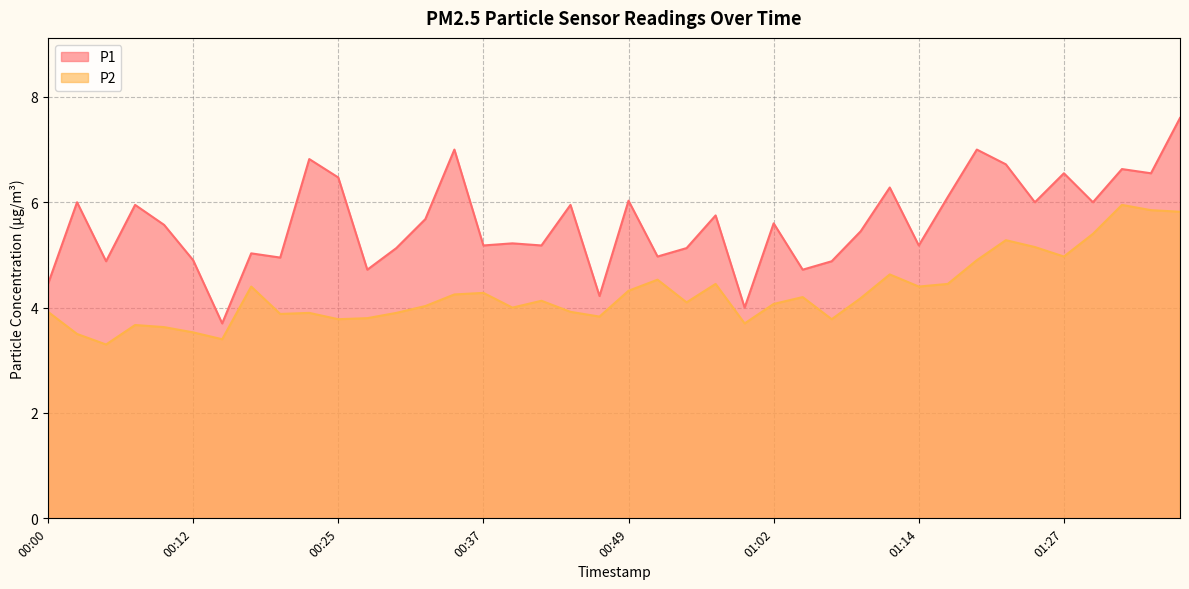

True or false: P1 has a value of 6.3 at 01:11.

True